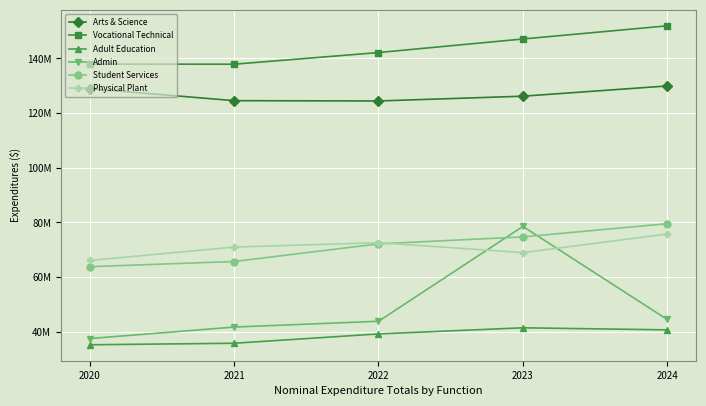

What are all the series names shown in the legend?

Arts & Science, Vocational Technical, Adult Education, Admin, Student Services, Physical Plant